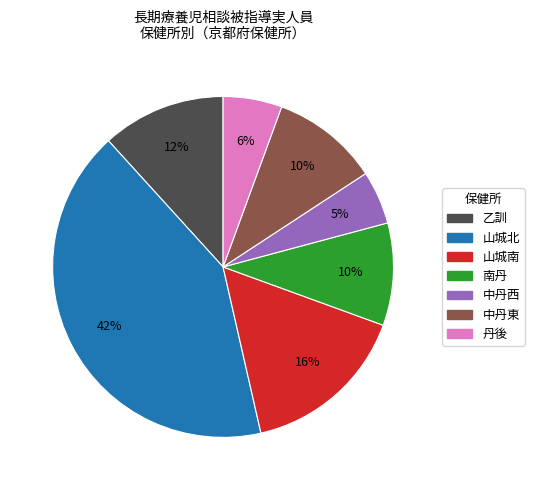

Does 乙訓 account for over 50% of the chart?

No